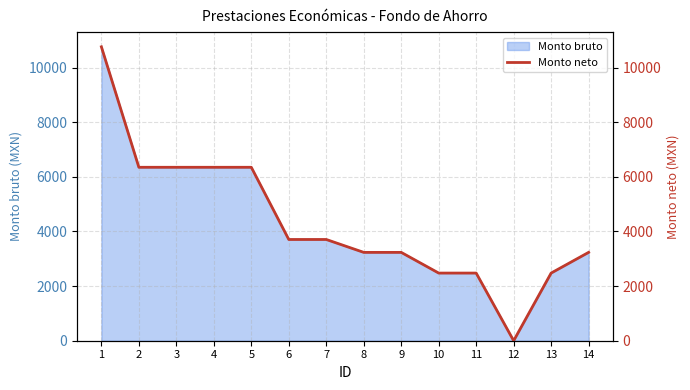

Read the value at 7.

3707.5